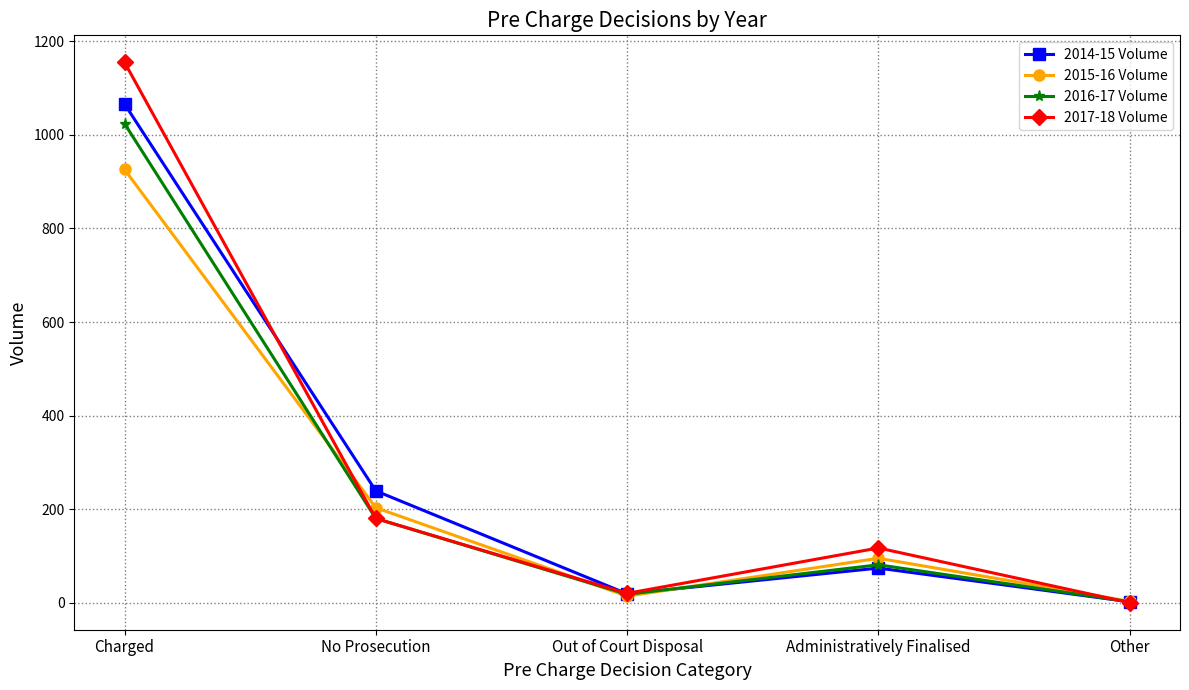

What is the difference between the maximum and minimum values in the 2016-17 Volume series?

1022